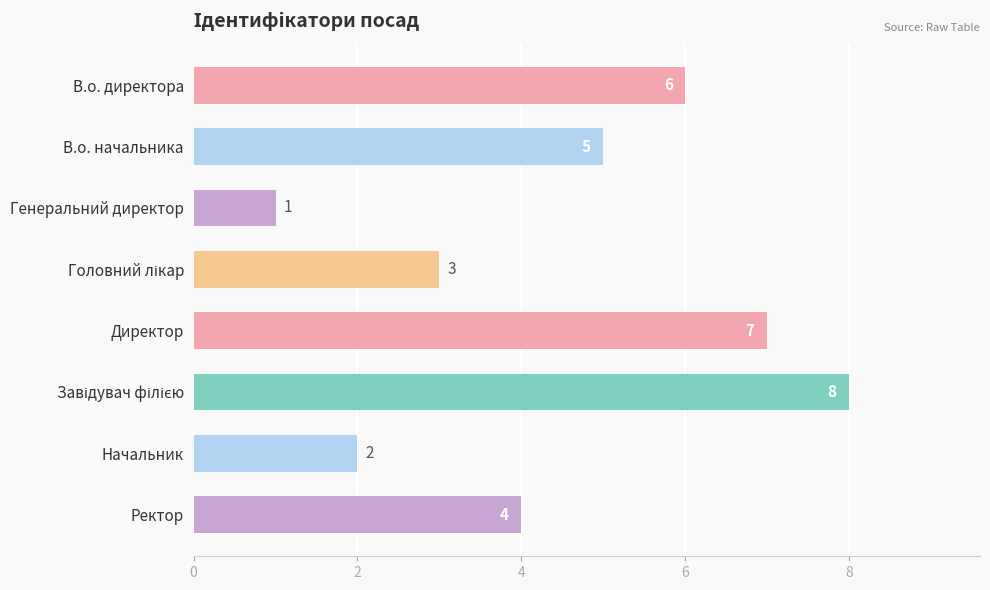

Which has a higher value, В.о. начальника or Ректор?

В.о. начальника